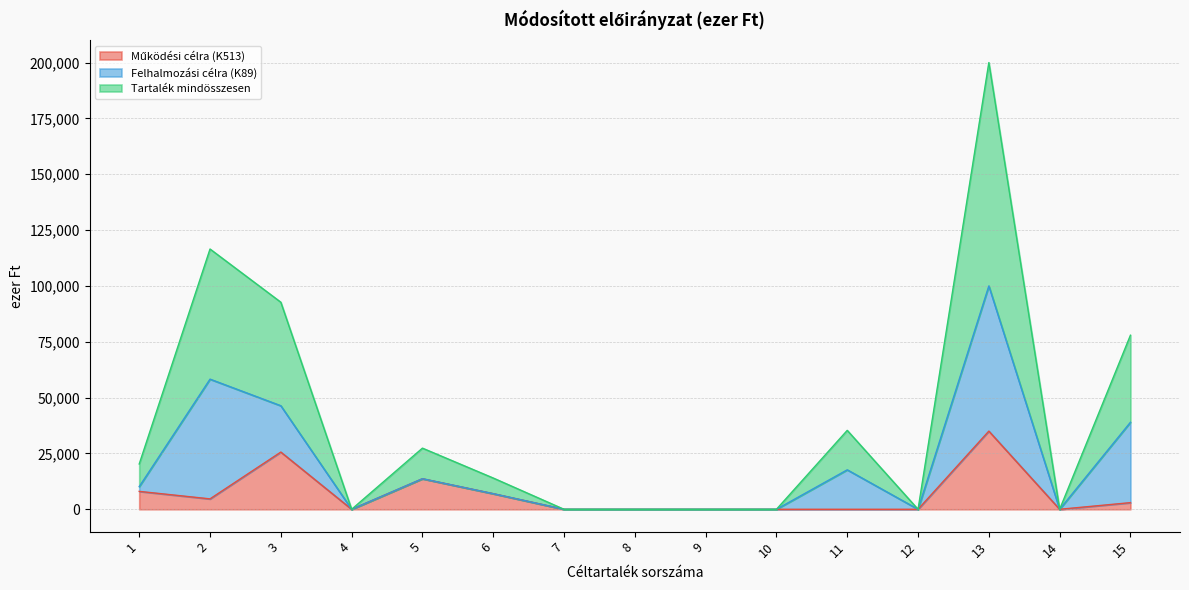

Which category has the highest value across all series?

13